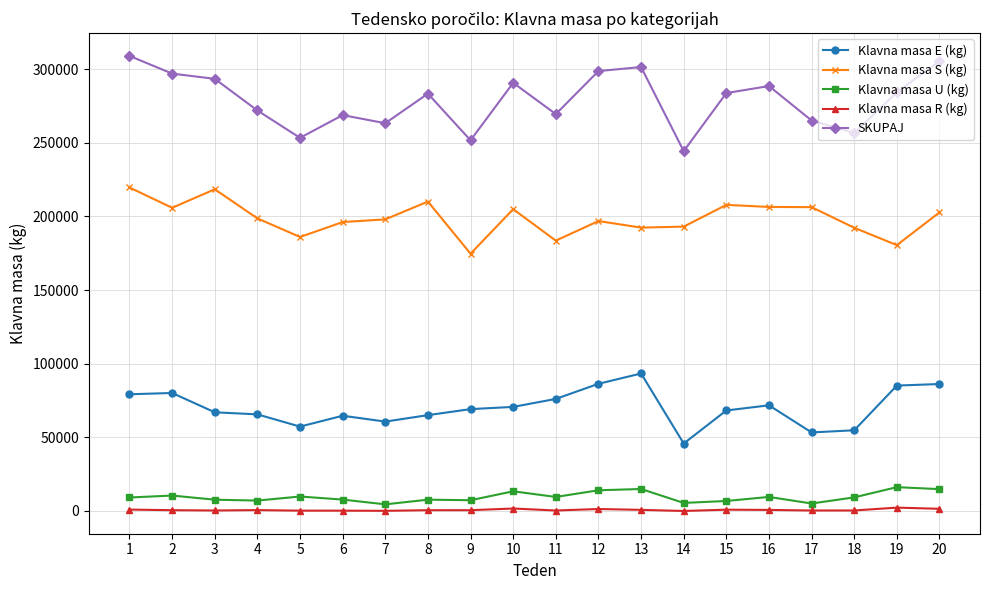

What is the lowest value of the Klavna masa E (kg) series?

45801